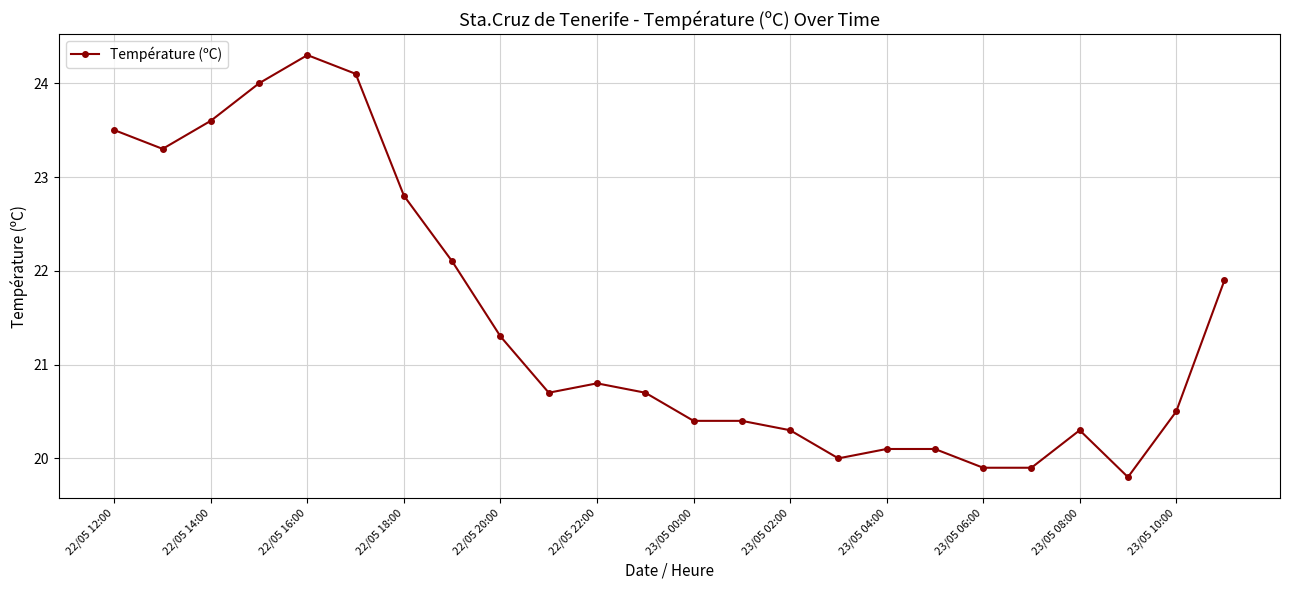

What is the value of the 18th point from the left?

20.1